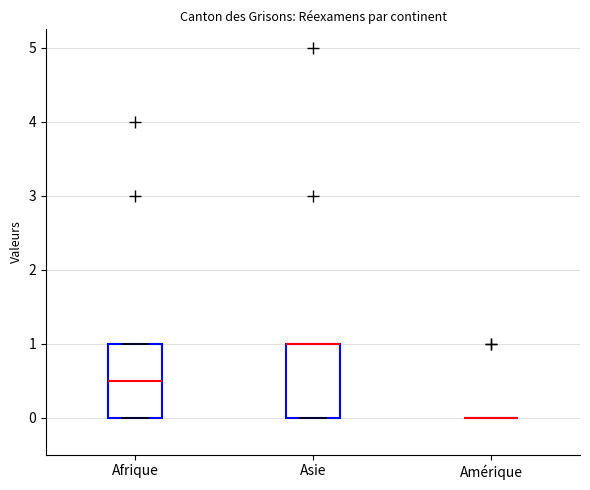

Reading left to right, transcribe this box plot: for each box, give where its median line is, the range the box spans, and where its two whiskers end, as read against the y-axis. The values are not printed on the chart, so give them approximately, as read against the axis.

Afrique: median 0.5, box 0.0 to 1.0, whiskers 0.0 to 1.0
Asie: median 1.0 (drawn on the box's upper edge), box 0.0 to 1.0, whiskers 0.0 to 1.0
Amérique: box collapsed to a line at 0.0, whiskers 0.0 to 0.0